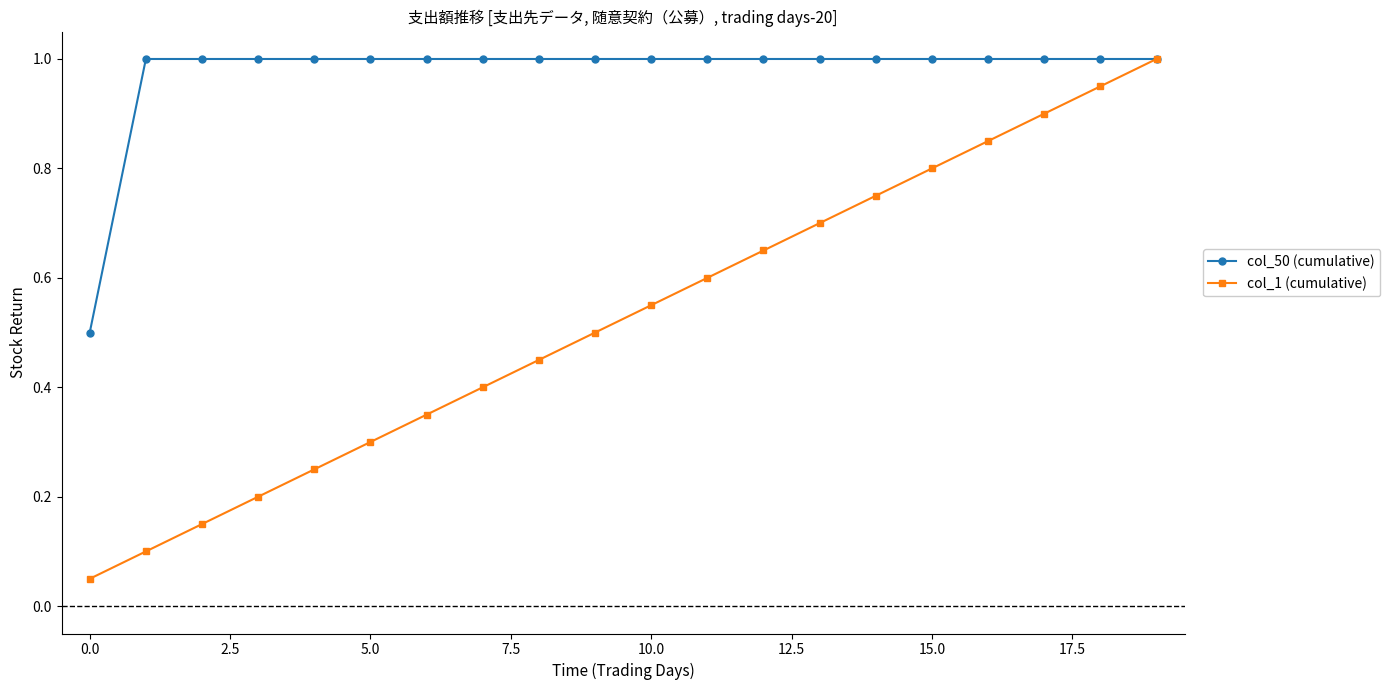

True or false: col_1 (cumulative) has more than 2 points higher than both neighbors.

False